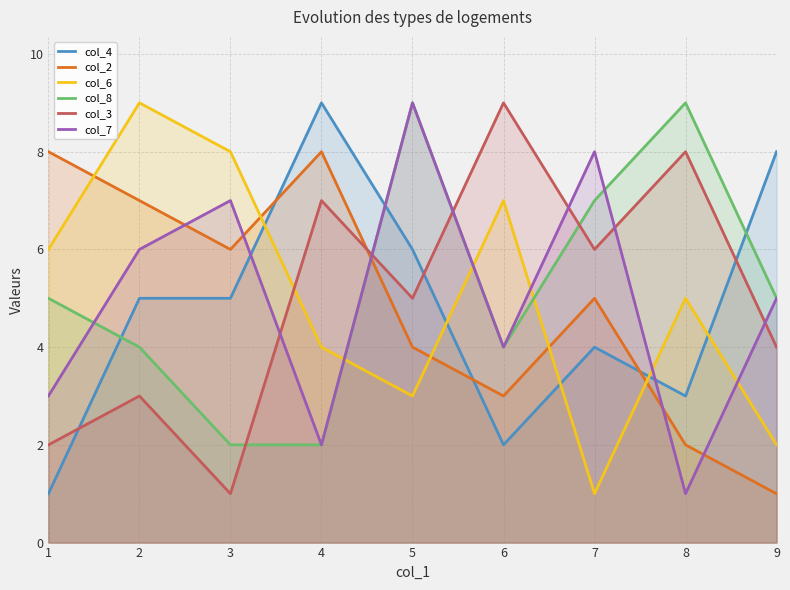

Count the number of data series in this chart.

6